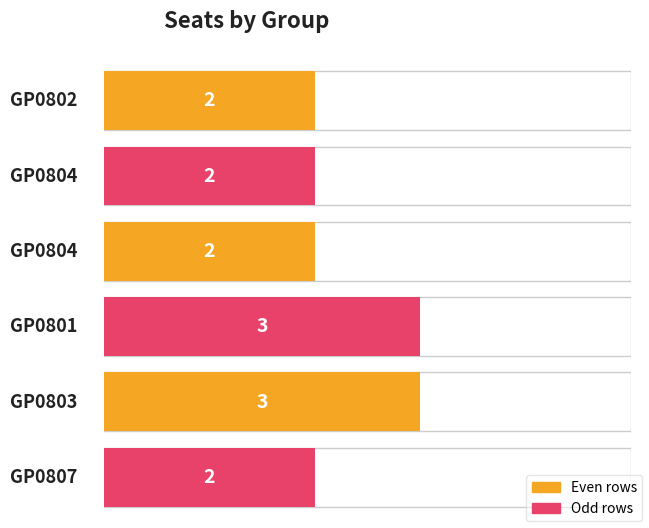

At which category does the chart reach its peak across all series?

GP0801